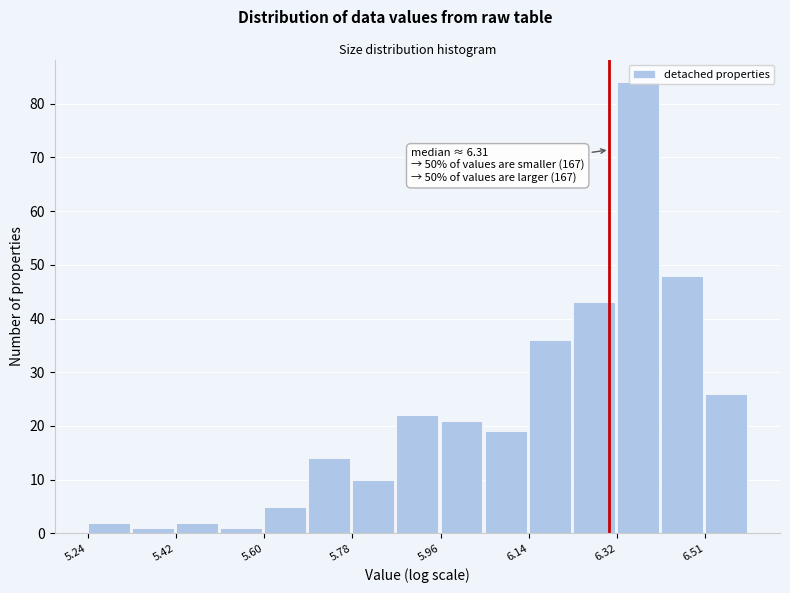

Which range on the x-axis has the tallest bar?

6.32 to 6.42